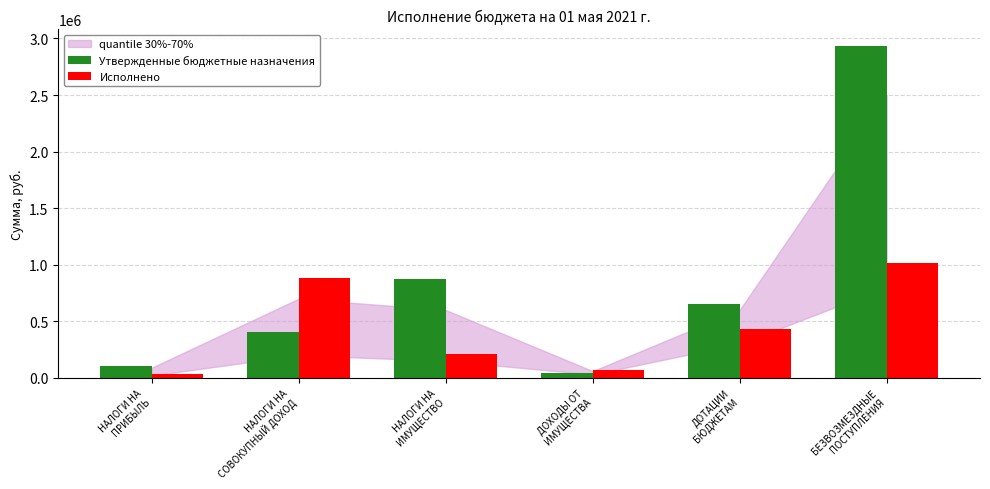

True or false: Утвержденные бюджетные назначения has a value of 46911.0 at ДОХОДЫ ОТ
ИМУЩЕСТВА.

True